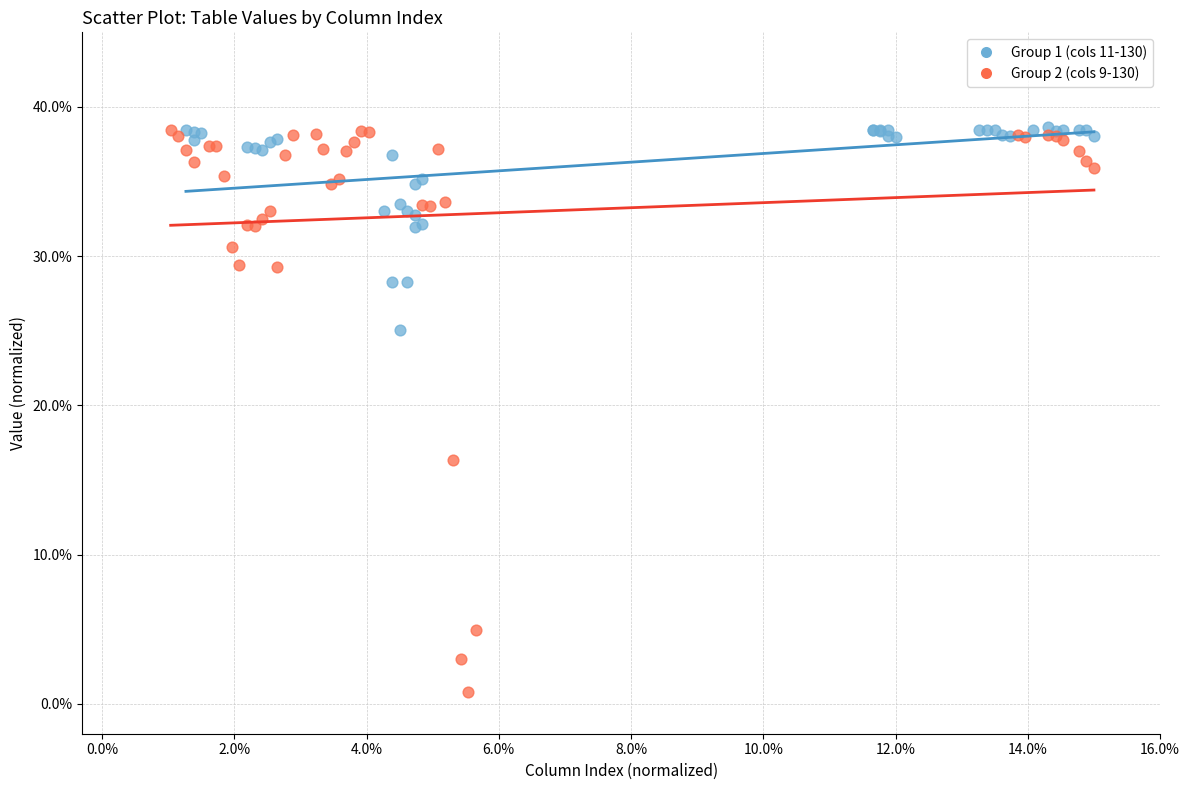

Which series has the widest spread of Y values?

Group 2 (cols 9-130)